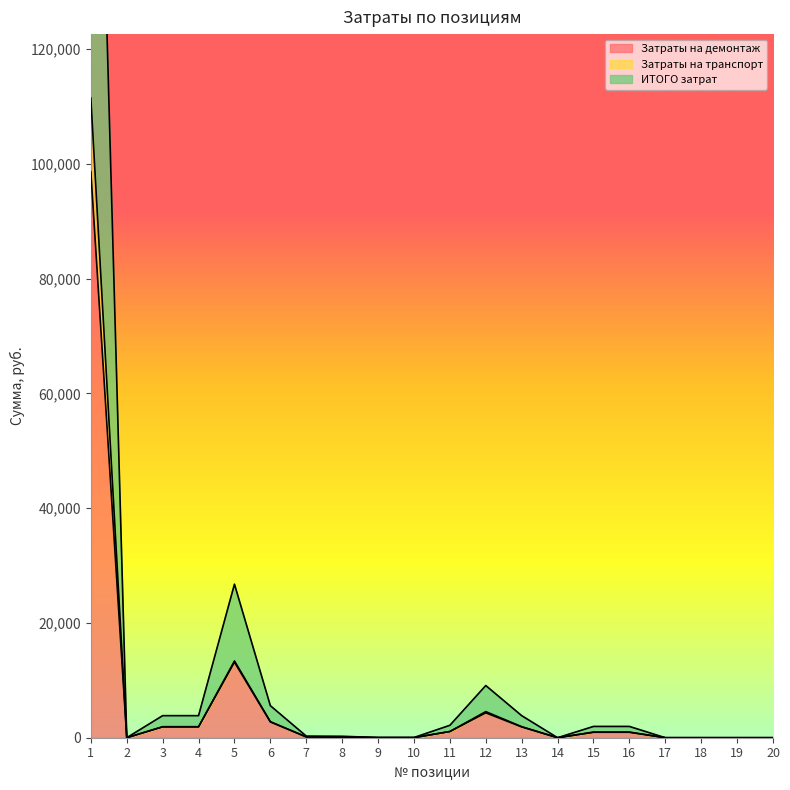

Which category has the lowest value across all series?

2